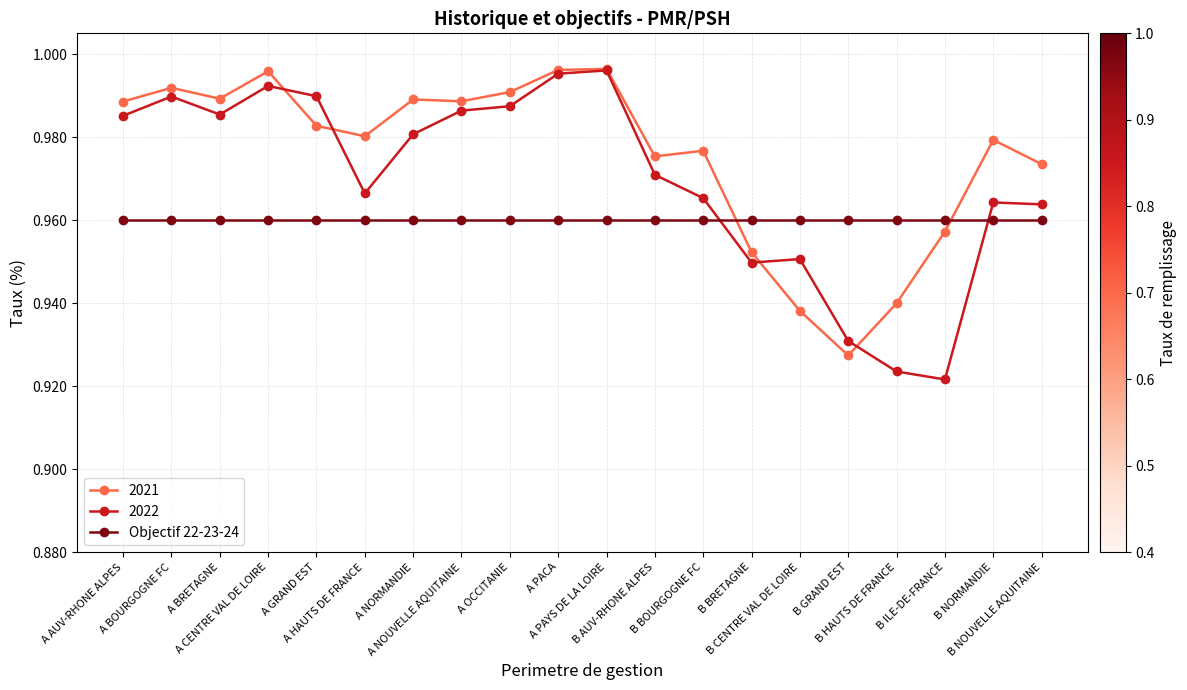

Which series has the largest total across all categories?

2021